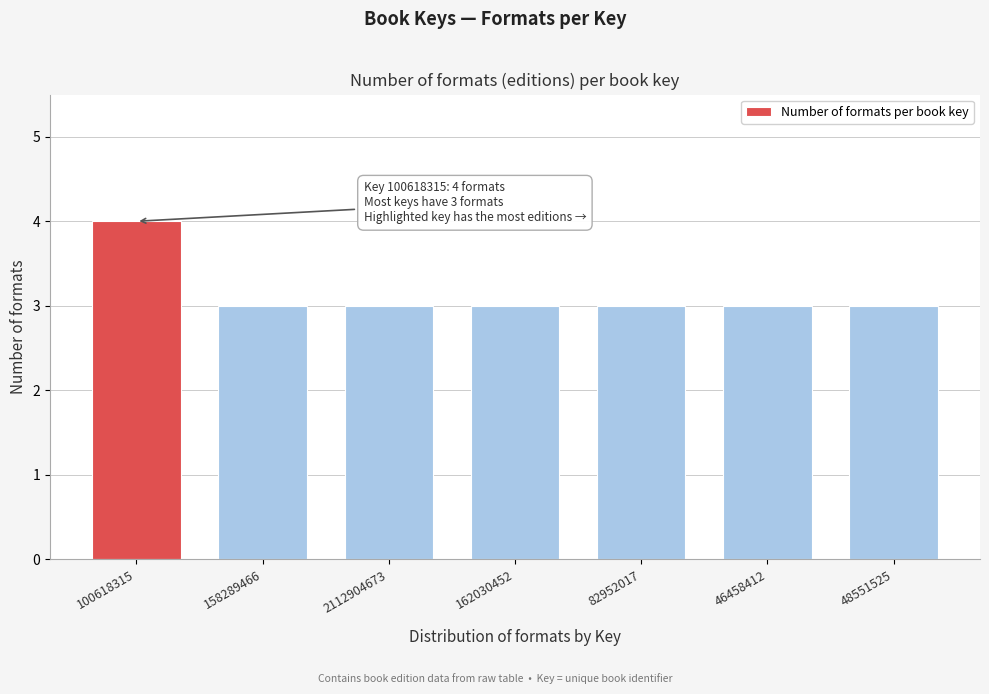

Reading left to right, list all the values displayed in this chart.

100618315=4	158289466=3	2112904673=3	162030452=3	82952017=3	46458412=3	48551525=3